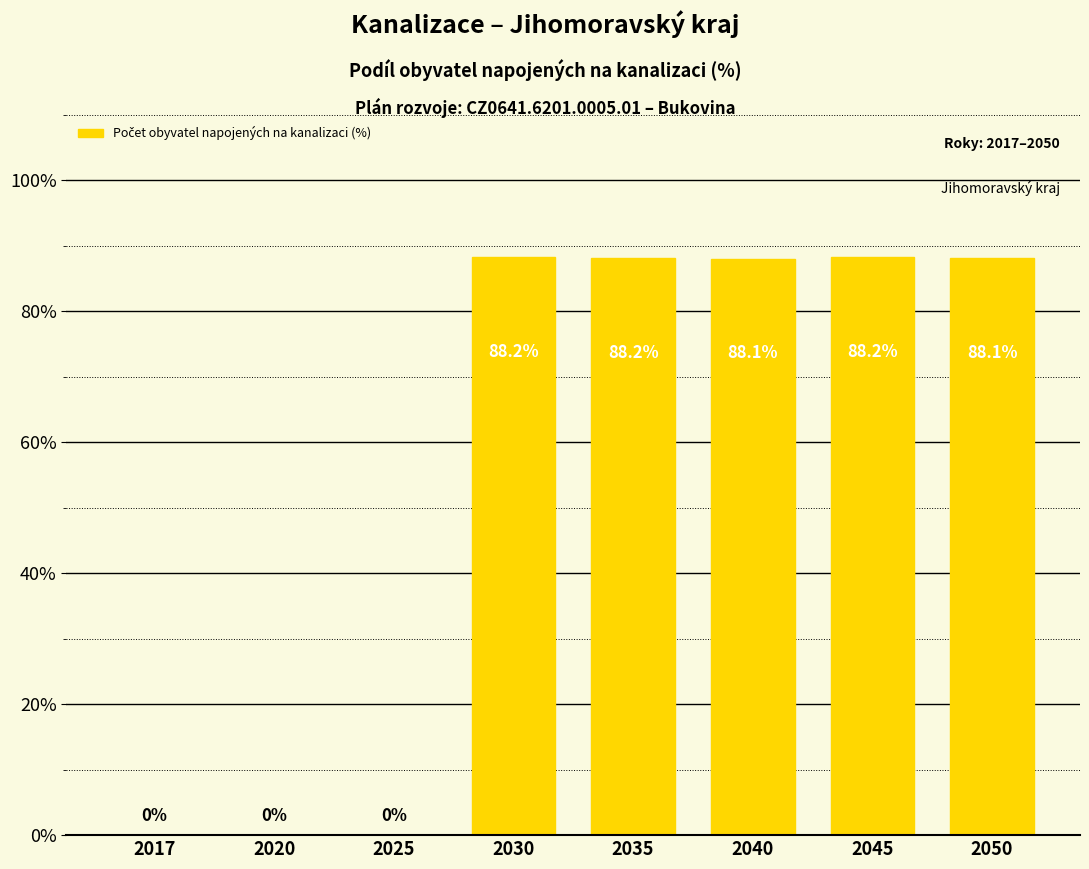

What is the maximum value shown in the chart?

88.2